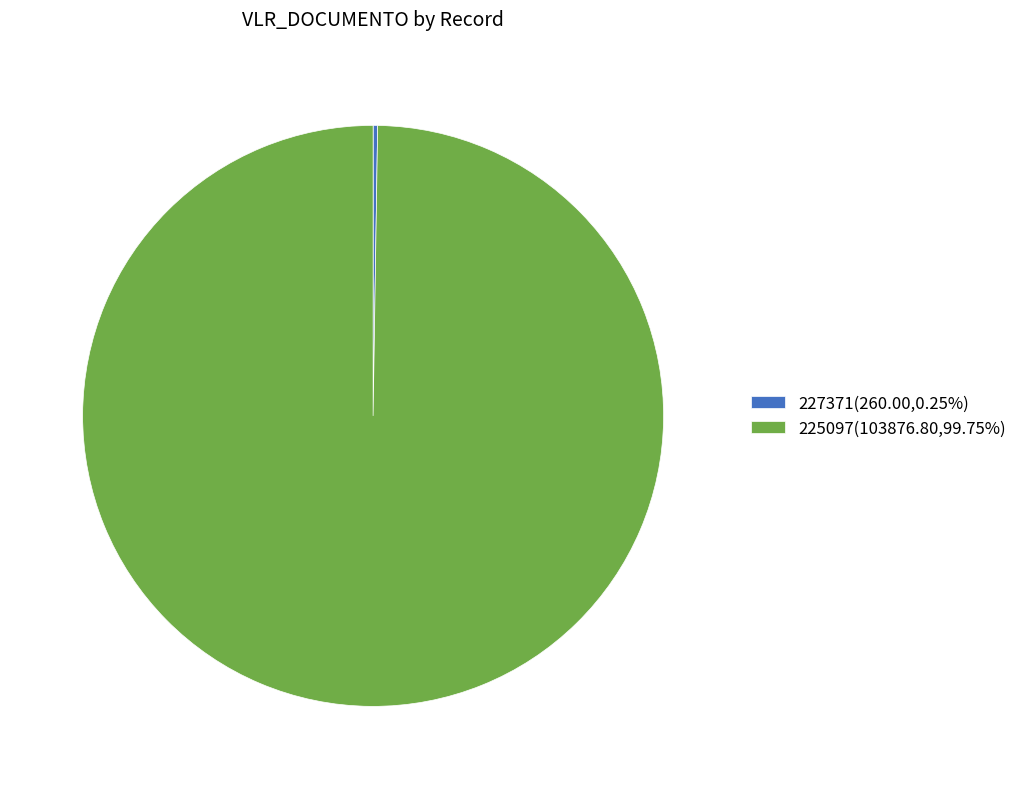

Is 225097(103876.80,99.75%) the majority of the pie?

Yes